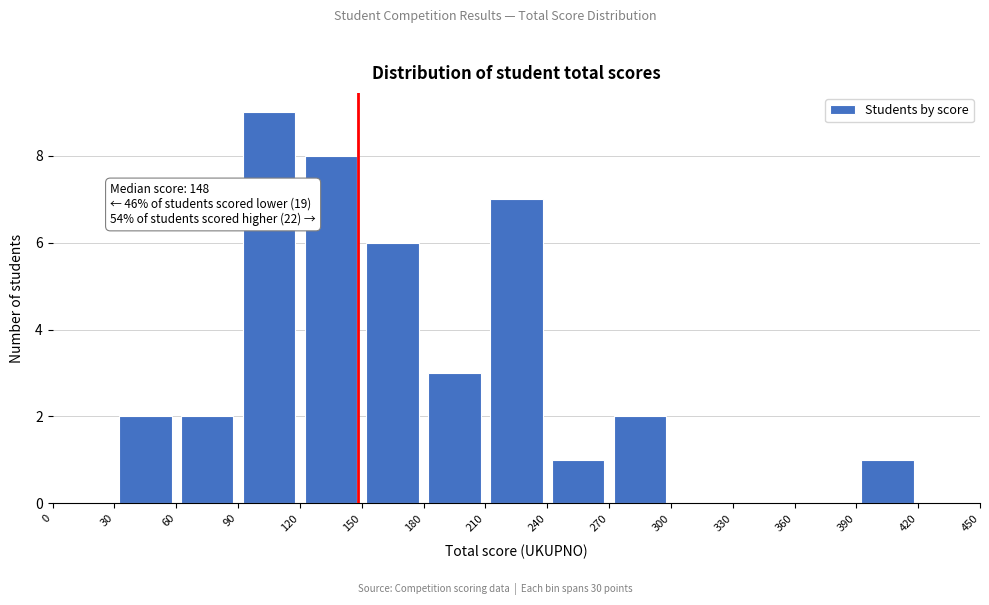

Over which range of the x-axis is the bar tallest?

90 to 120